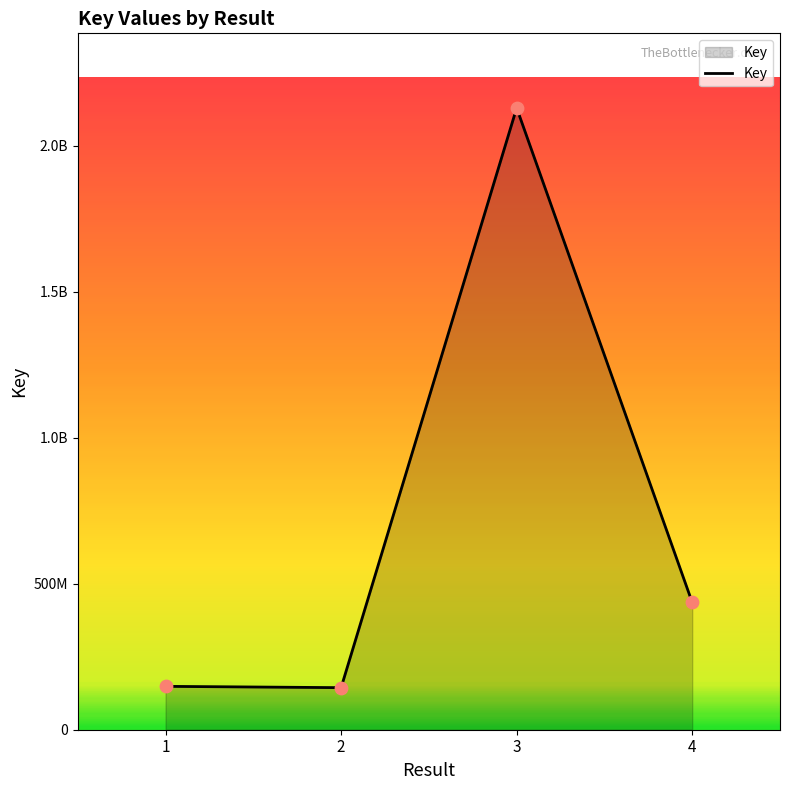

Between 2 and 3, which is larger?

3